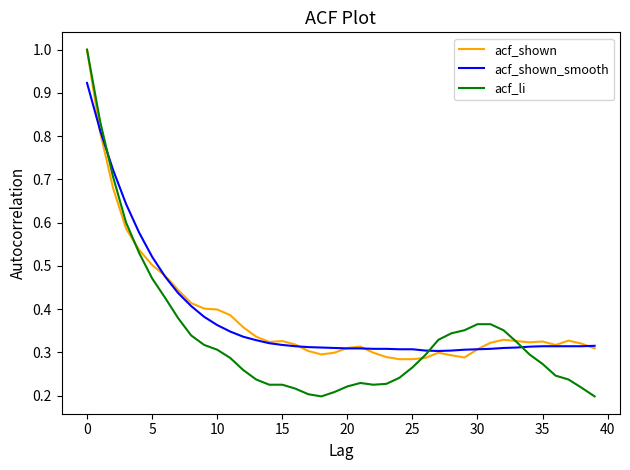

At how many categories does at least one series exceed 0?

40